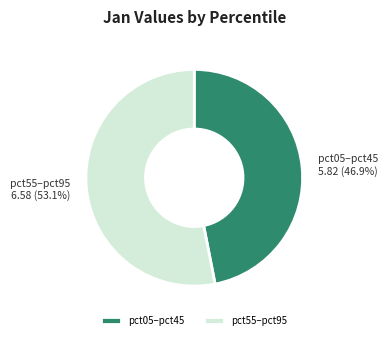

Count the number of slices in the pie.

2